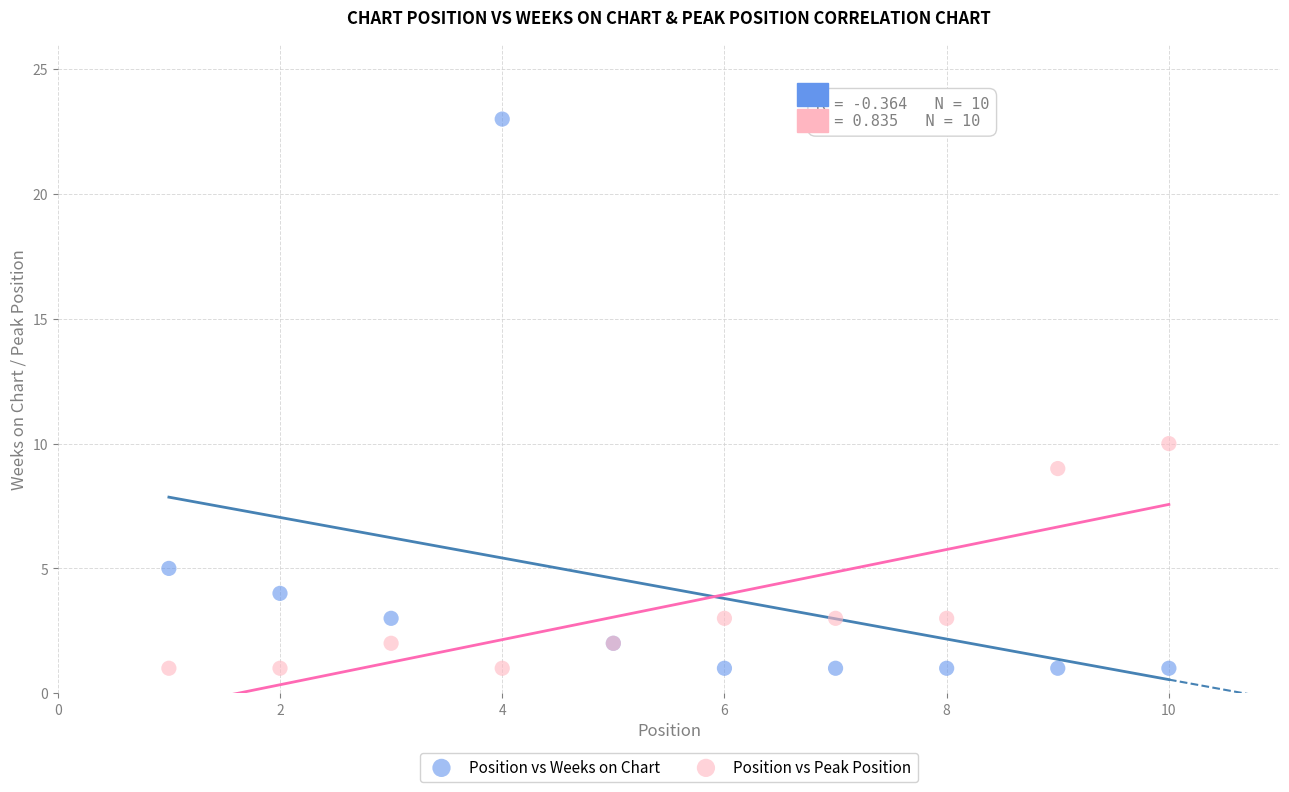

Across all series, what Y value is closest to 12?

10